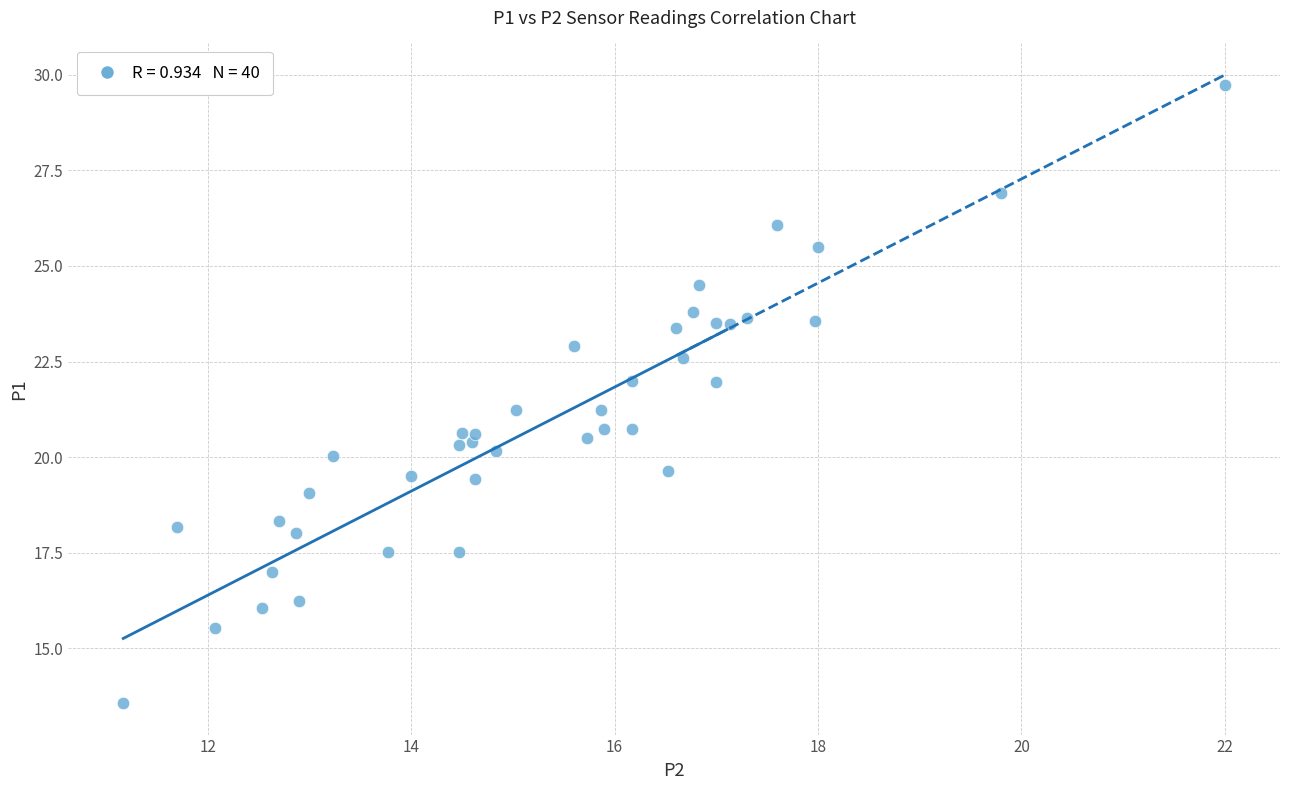

What is the range of Y values (max minus min)?

16.2